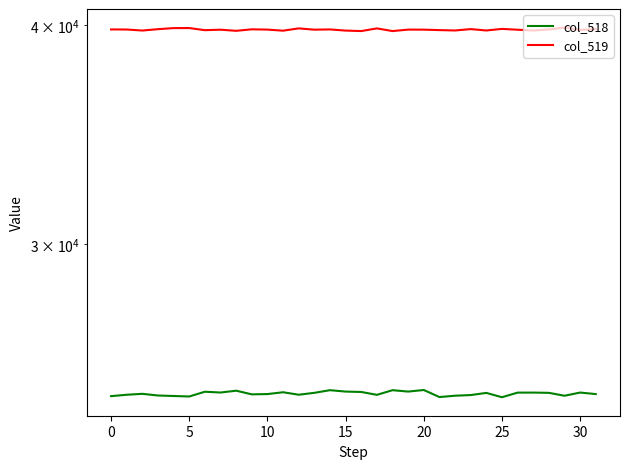

At how many categories does at least one series exceed 38692?

32